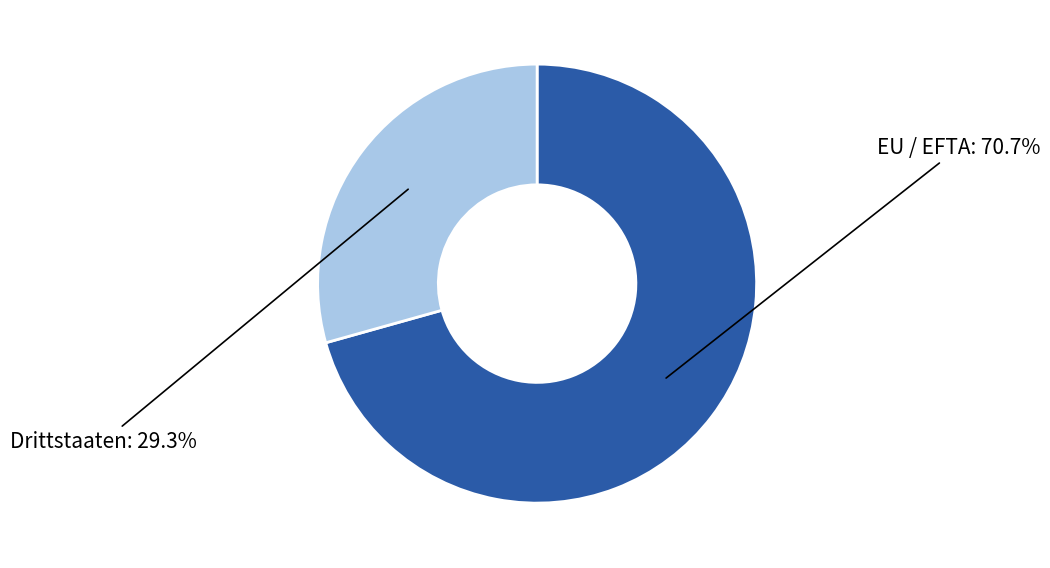

Does EU / EFTA account for over 50% of the chart?

Yes